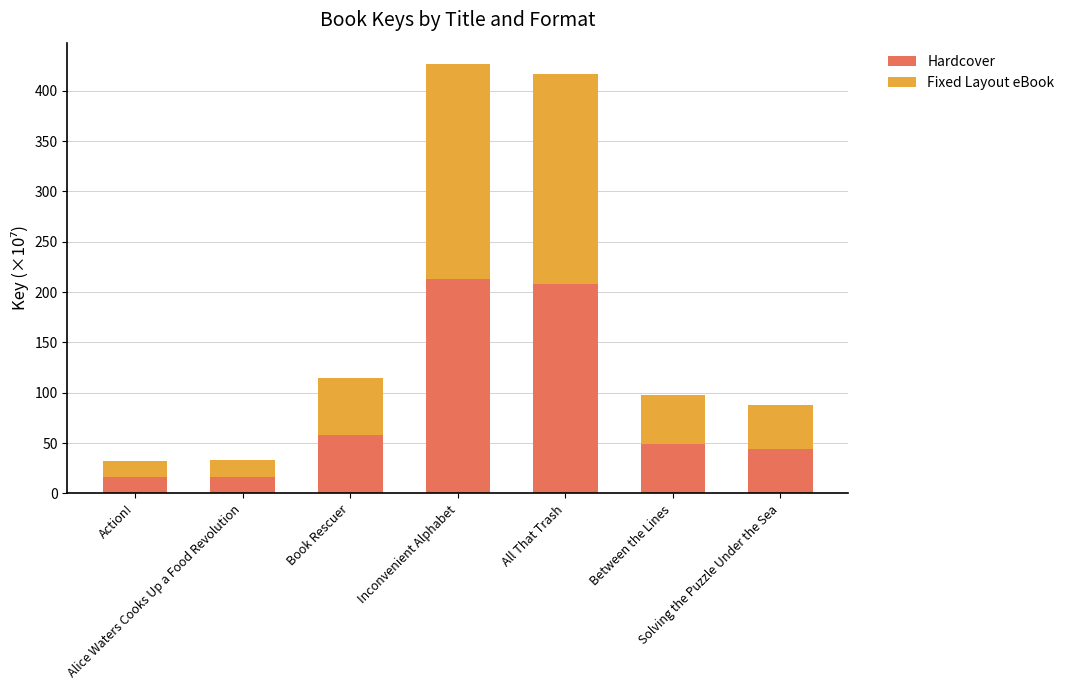

What is the lowest value of the Hardcover series?

16.0